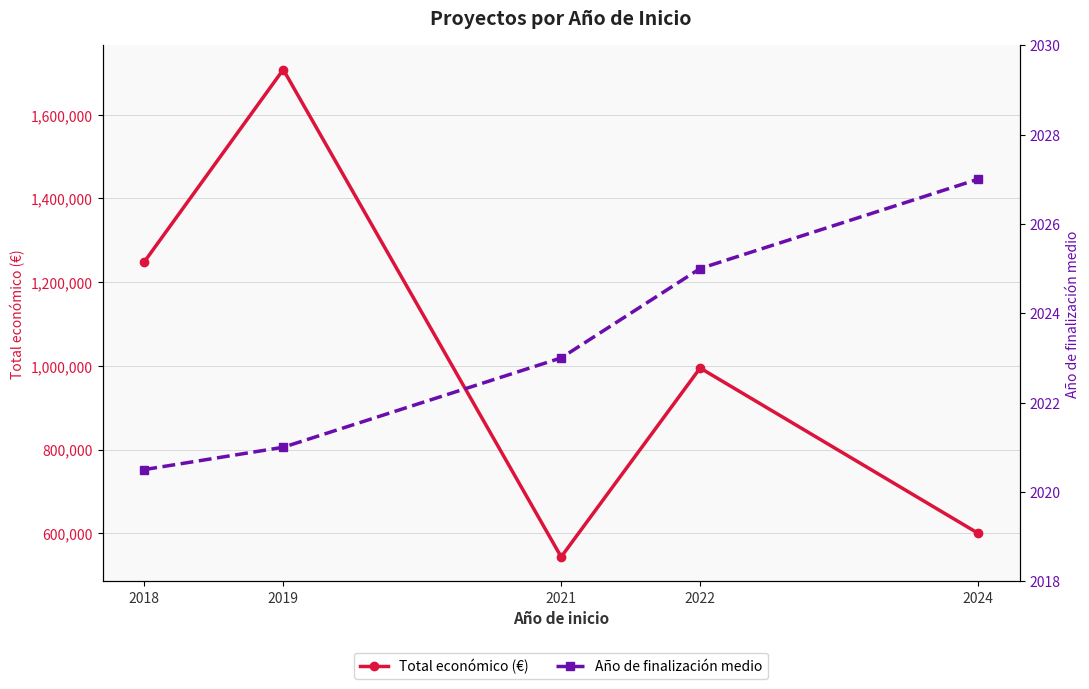

What is the average value of the Total económico (€) series?

1018957